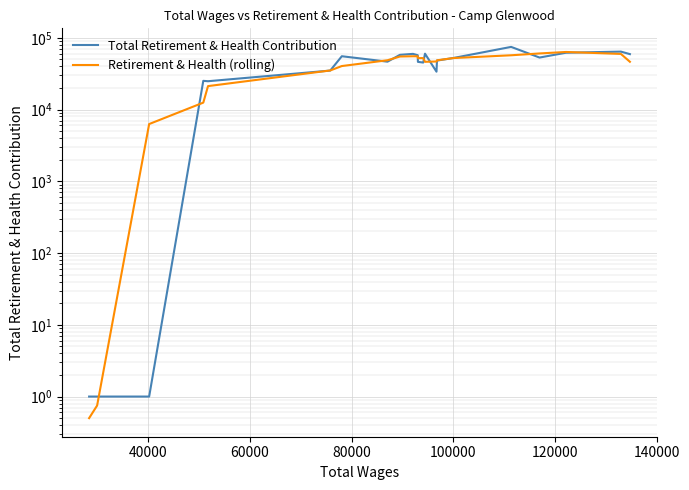

Which series has the largest total across all categories?

Total Retirement & Health Contribution